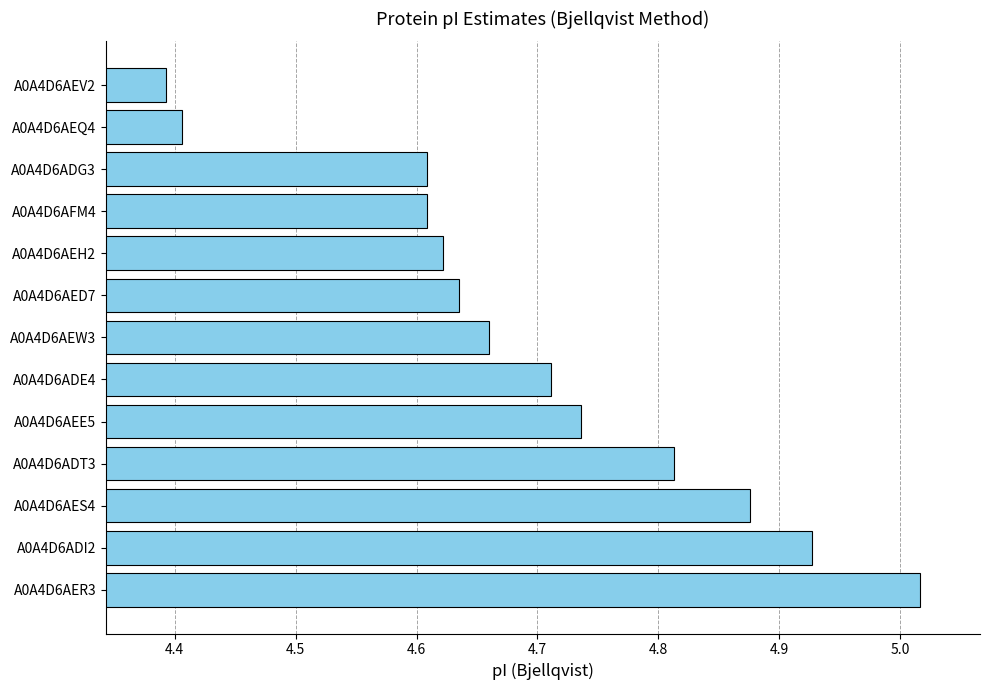

What is the approximate value at A0A4D6AEV2?

4.4